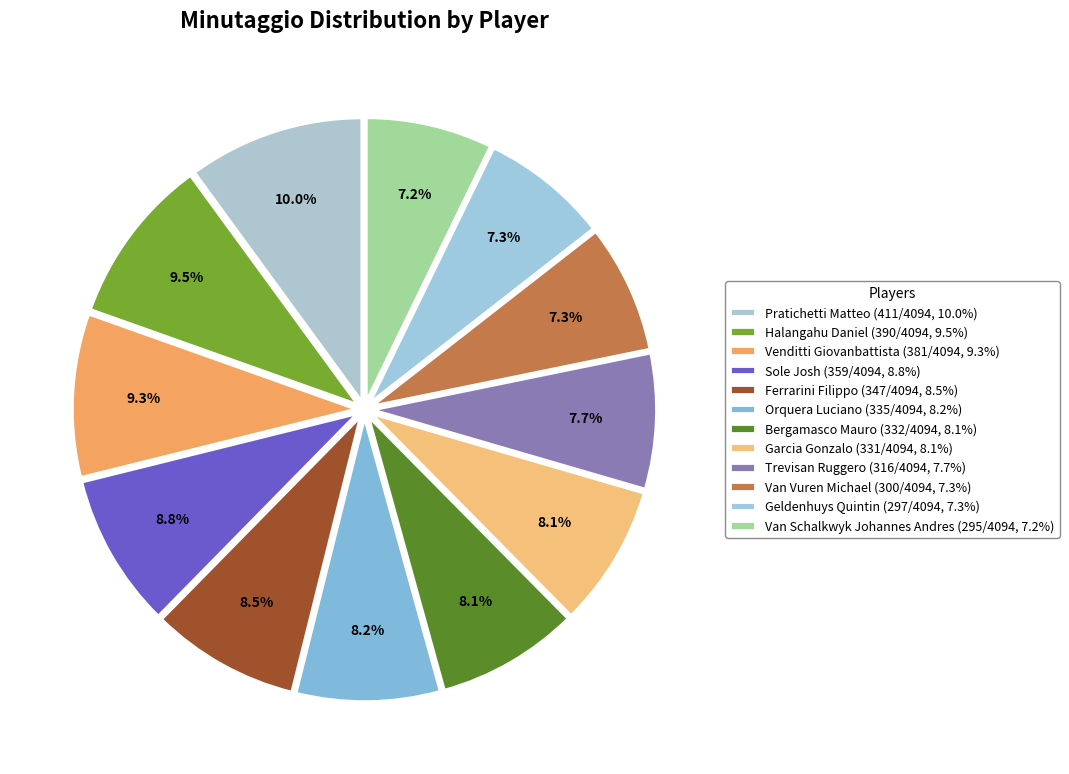

What is the smallest slice in the pie chart?

Van Schalkwyk Johannes Andres